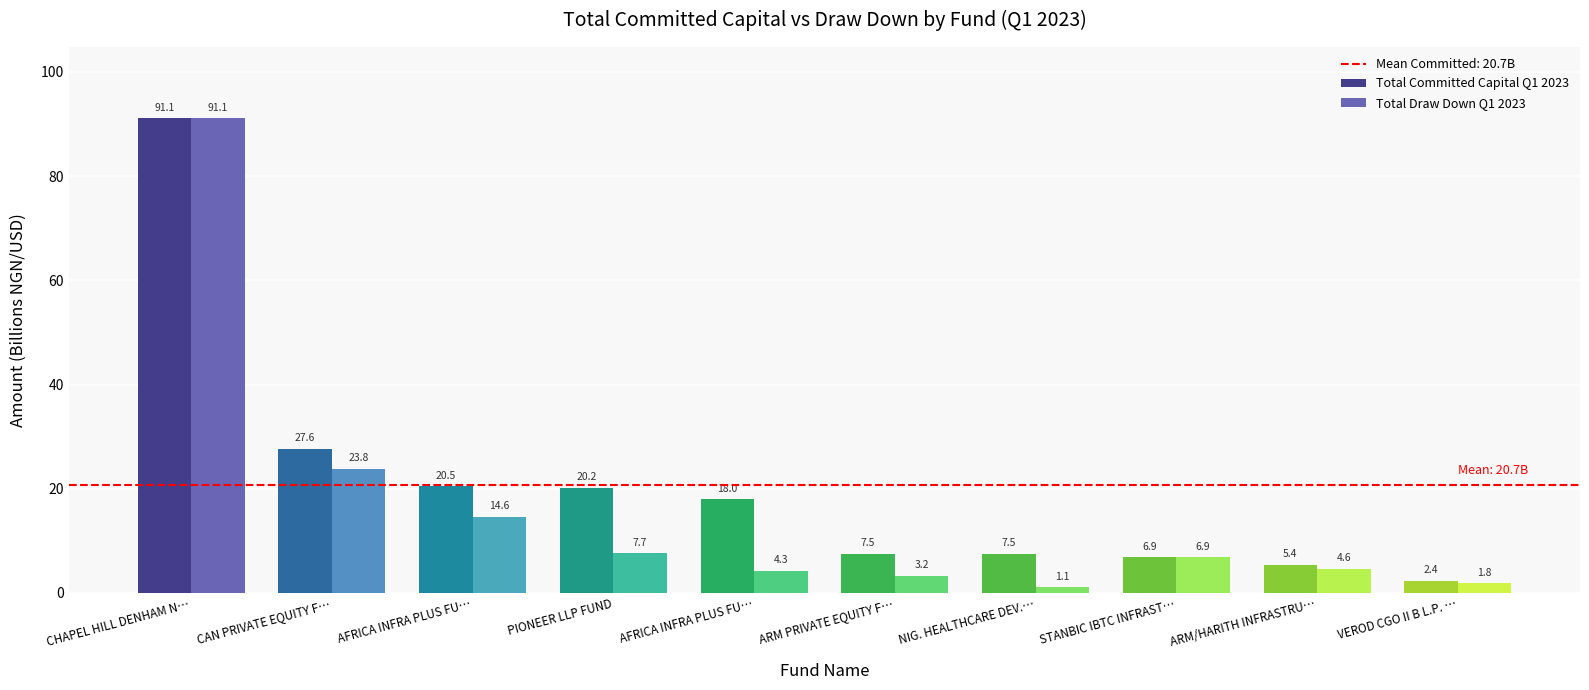

How many groups of bars are there?

10